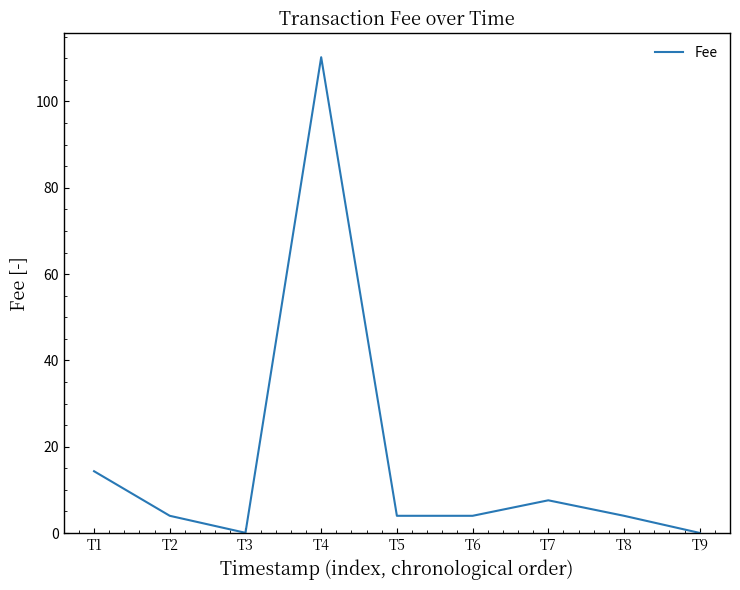

What is the change in value from T2 to T7?

+3.6